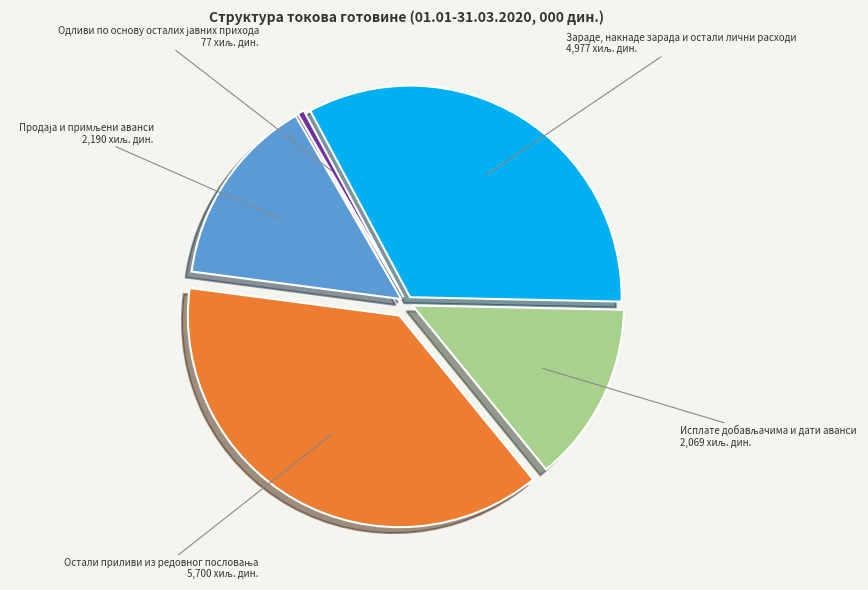

True or false: Зараде, накнаде зарада и остали лични расходи accounts for 22% of the total.

False